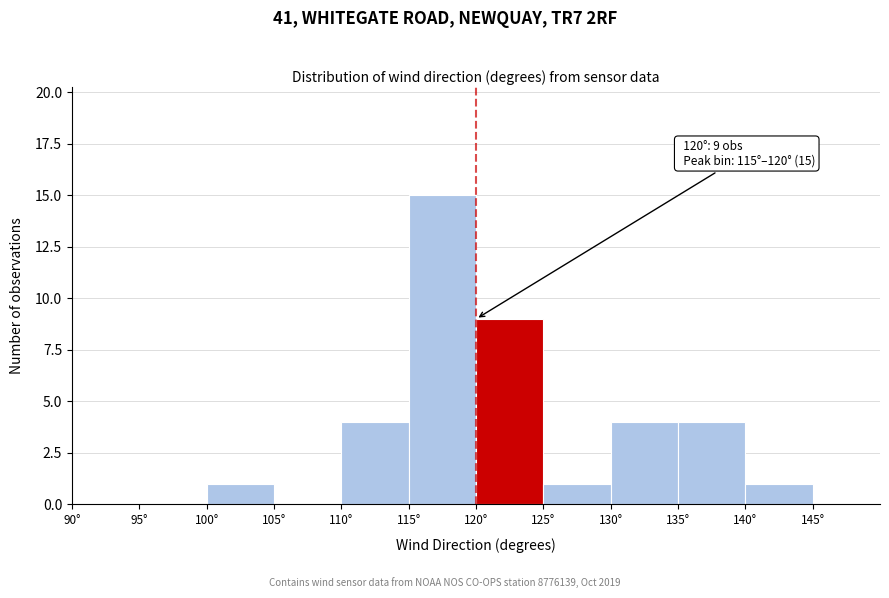

Which range on the x-axis has the tallest bar?

115 to 120